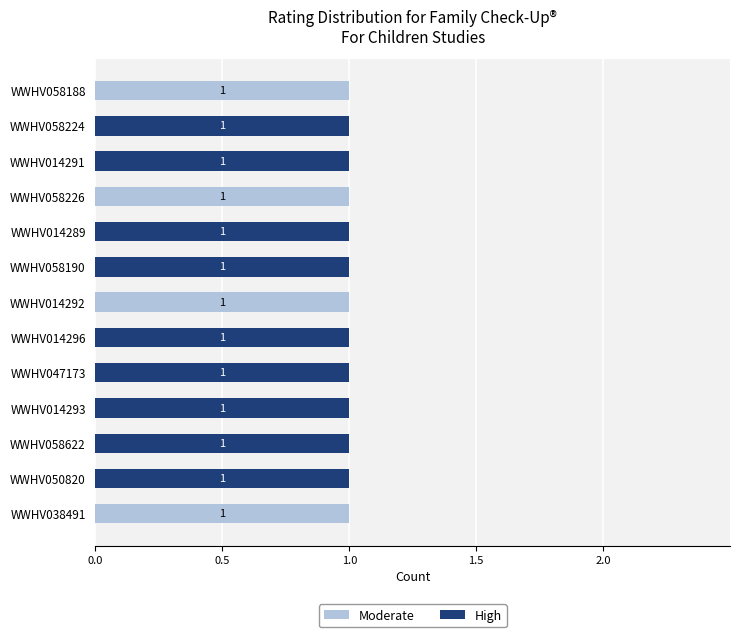

How many Moderate values are between 0 and 1?

13